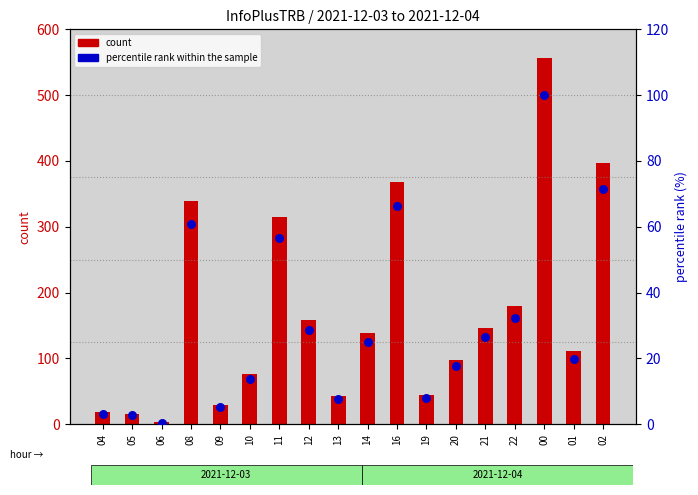

Which series contains the highest Y value?

count